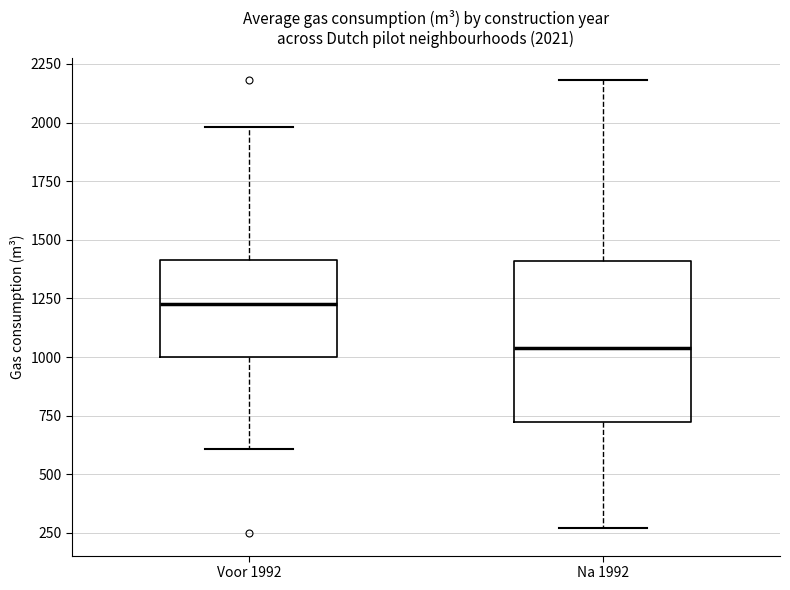

Which box is the tallest, from its lower edge to its upper edge?

Na 1992